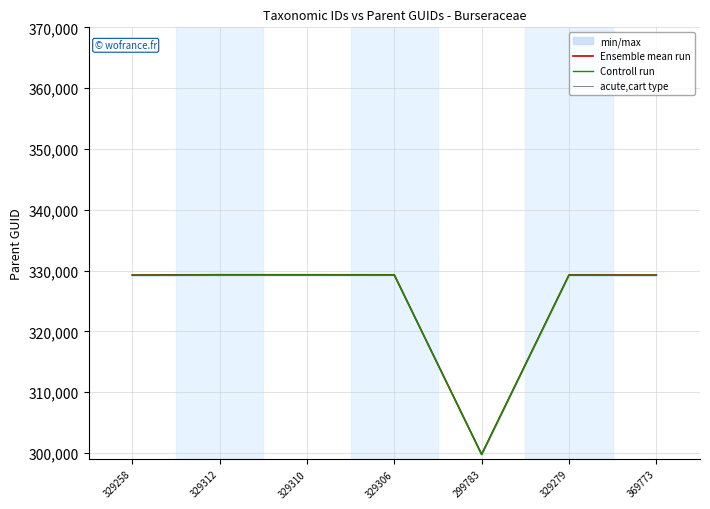

Is the value of Ensemble mean run at 329306 greater than the value of Controll run at 329279?

Yes